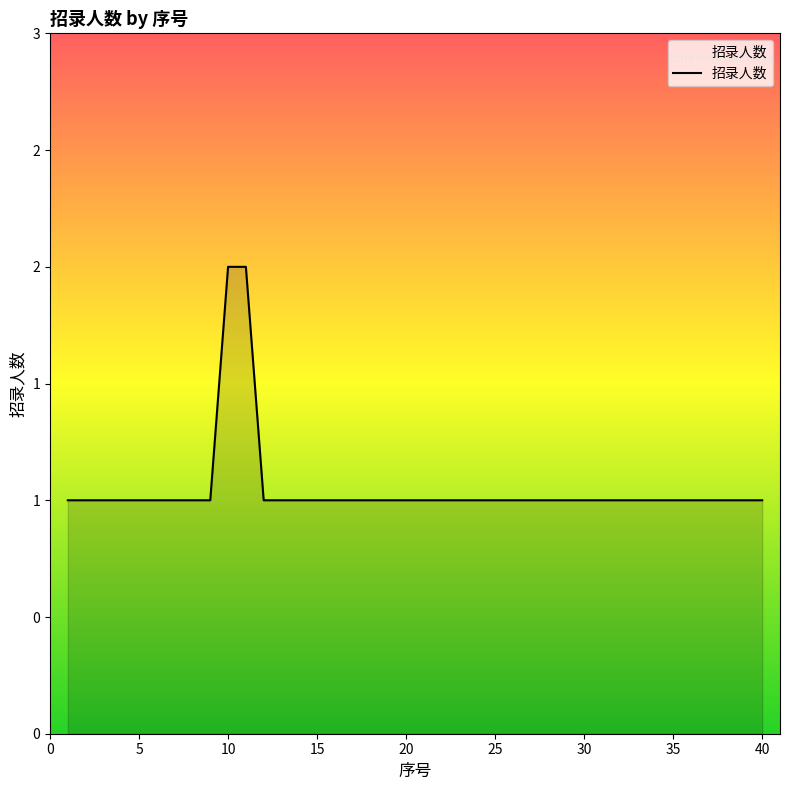

What is the maximum value shown in the chart?

2